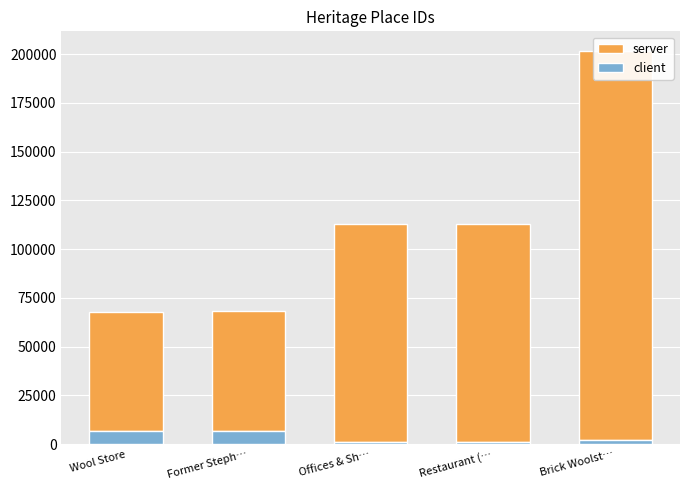

What is the lowest value of the server series?

61248